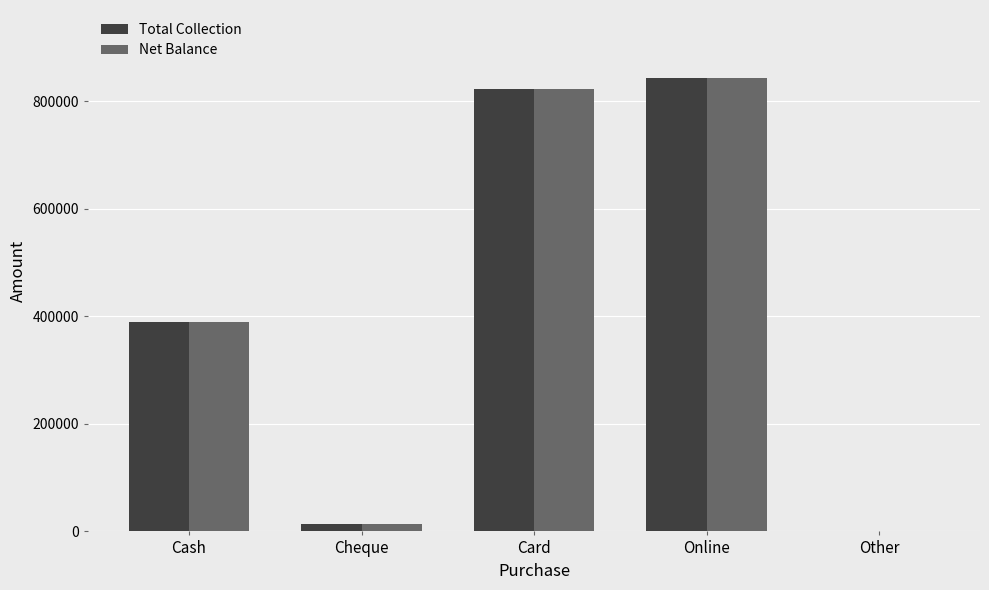

The Total Collection series shows 303203 at Card. True or false?

False